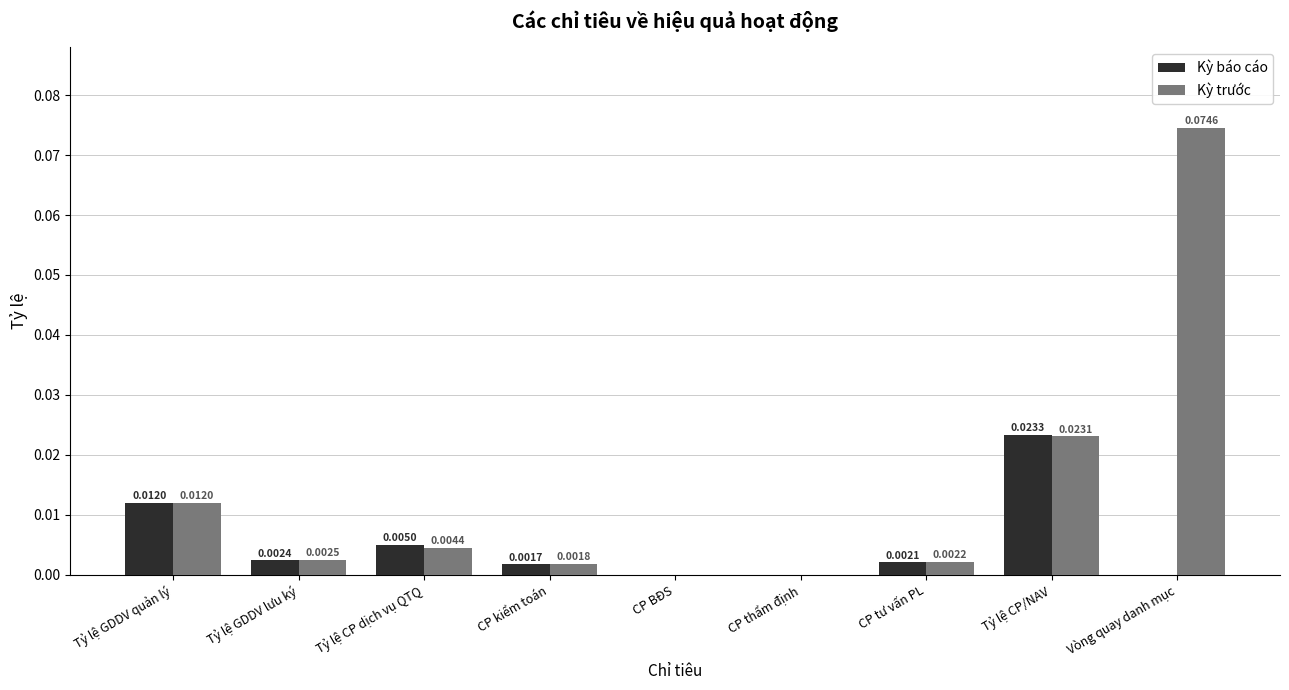

At which category does the chart reach its peak across all series?

Vòng quay danh mục